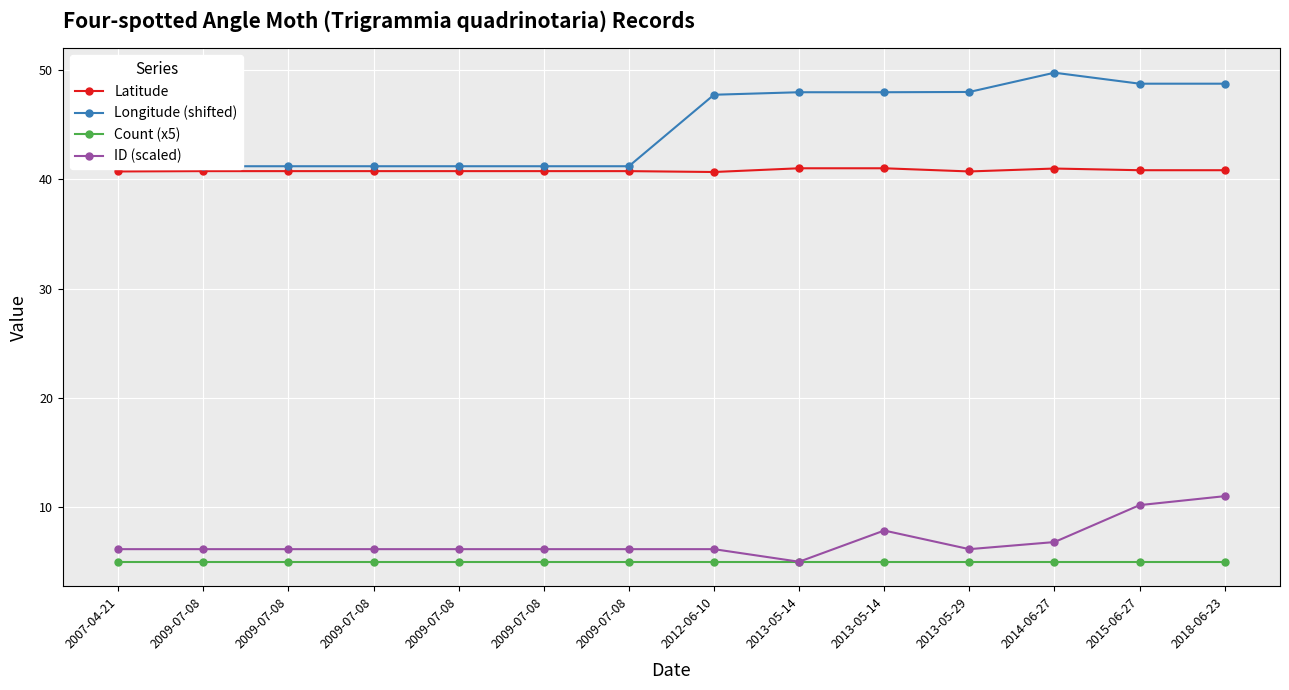

Rank the series by their maximum value, from highest to lowest.

Longitude (shifted), Latitude, ID (scaled), Count (x5)